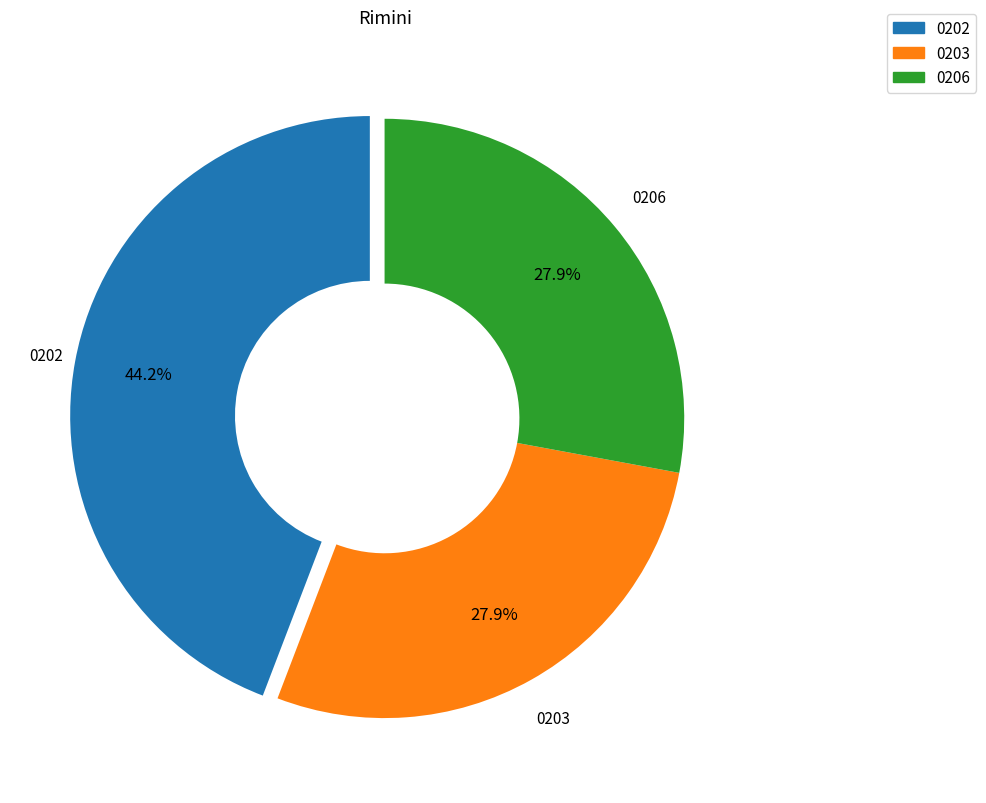

Does any single category account for the majority?

No